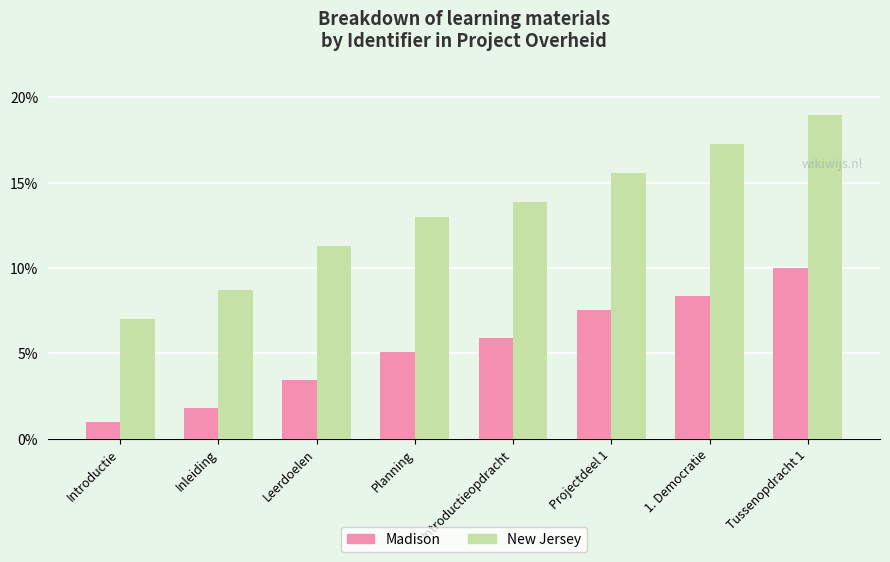

How many groups of bars are there?

8